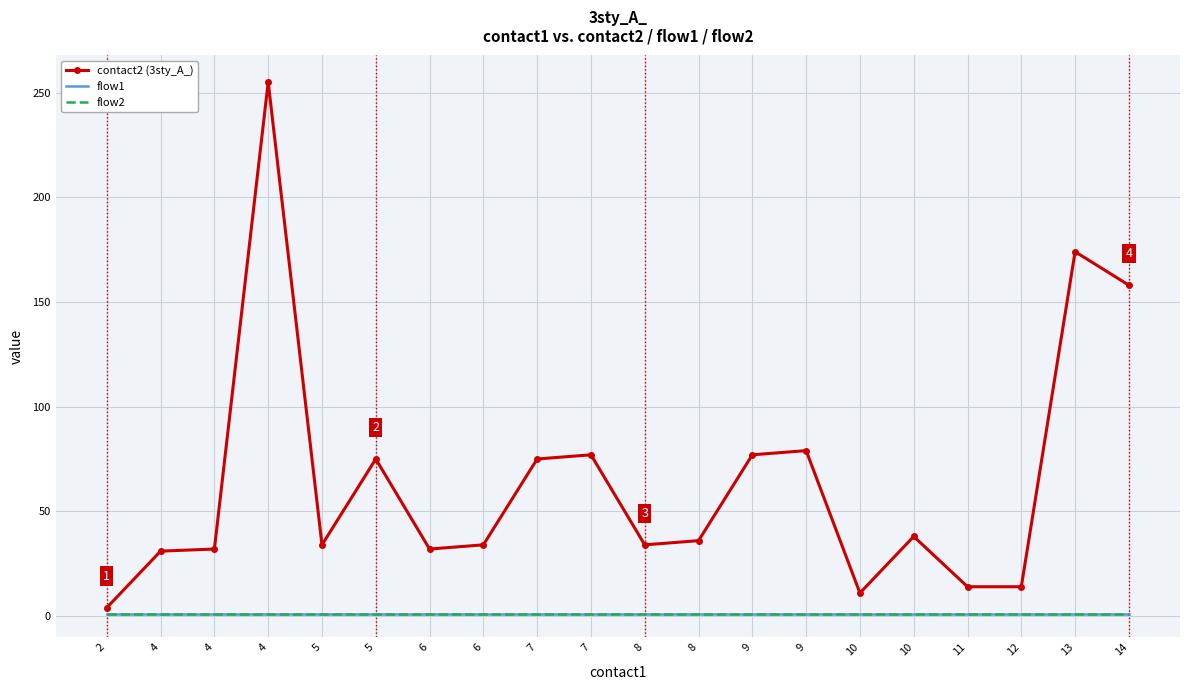

Where is contact2 (3sty_A_) nearest to the value 129?

14